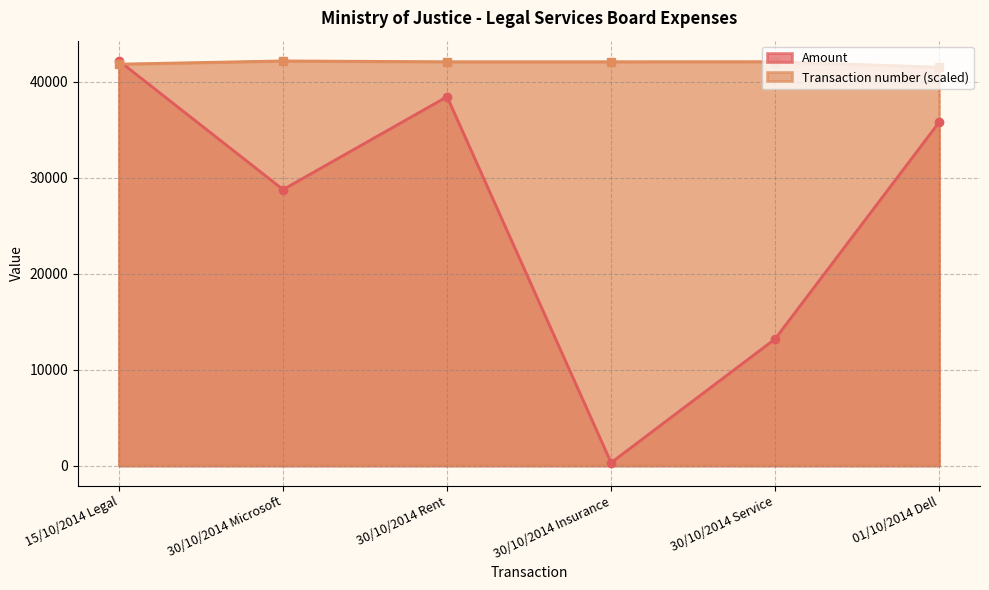

What is the greatest value displayed?

42192.0